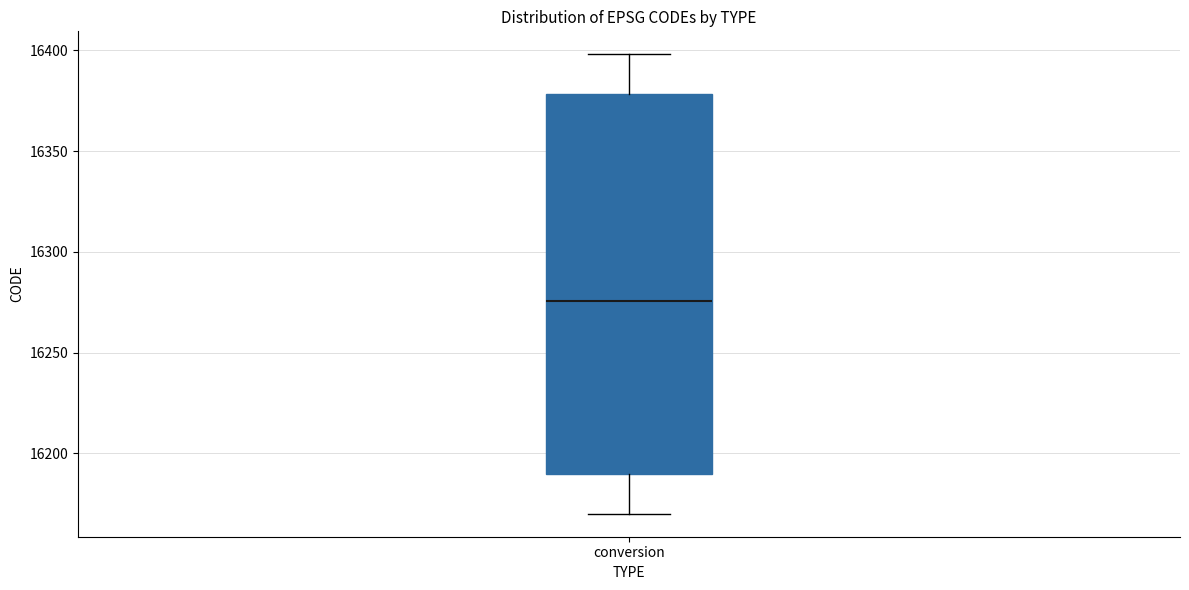

Read this box plot against the y-axis: the position of the median line, the range covered by the box, and the ends of both whiskers. The values are not printed on the chart, so give them approximately, as read against the axis.

median 16275, box 16190 to 16380, whiskers 16170 to 16400